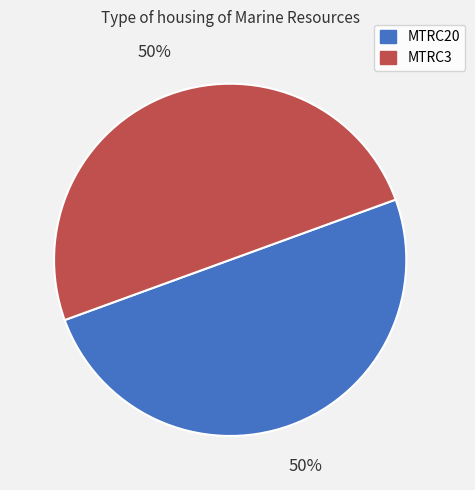

Do MTRC3 and MTRC20 together represent more than half of the pie?

Yes